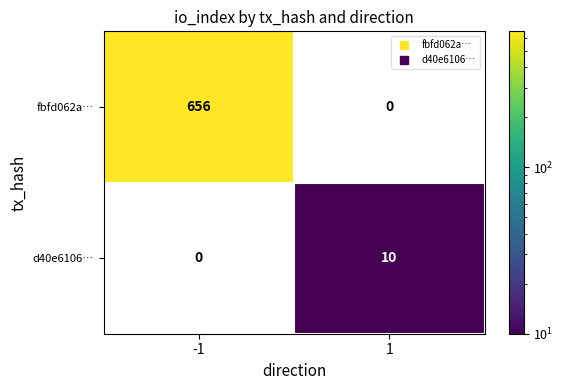

Which category has the highest value across all series?

-1